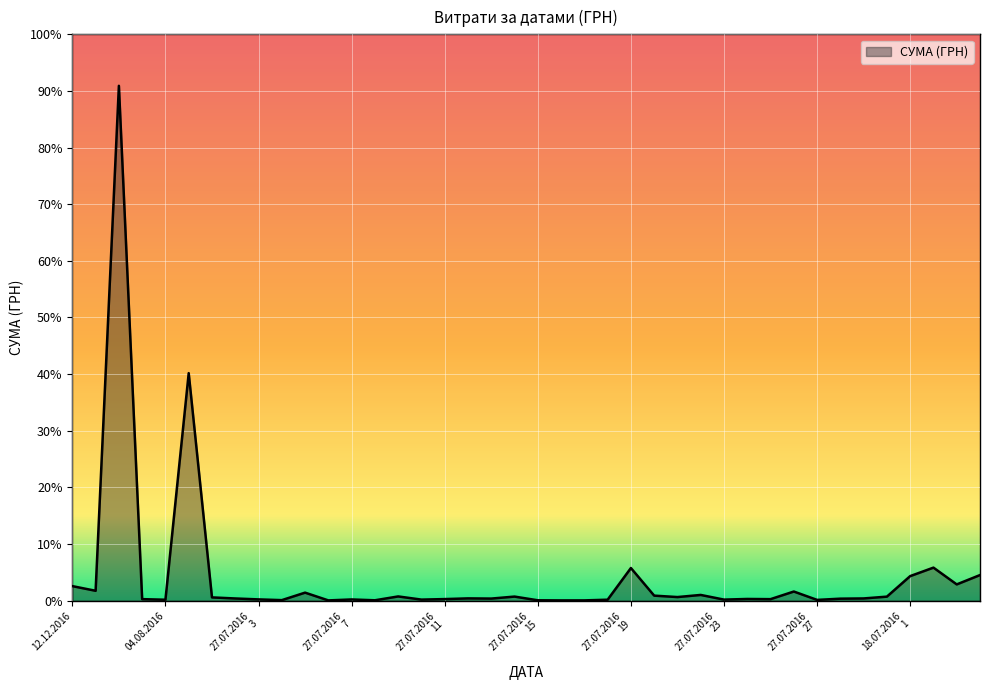

Does the chart have visible grid lines?

Yes